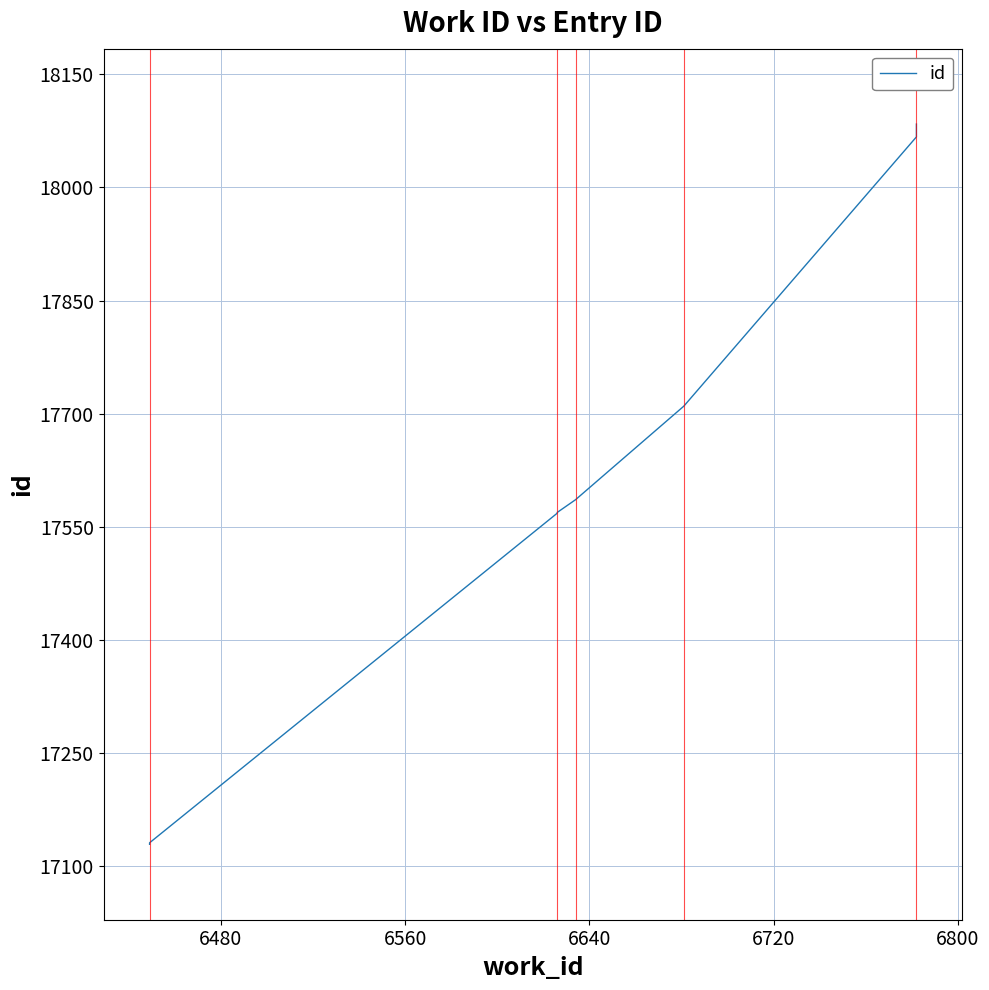

The value at 6640 is 4374. True or false?

False